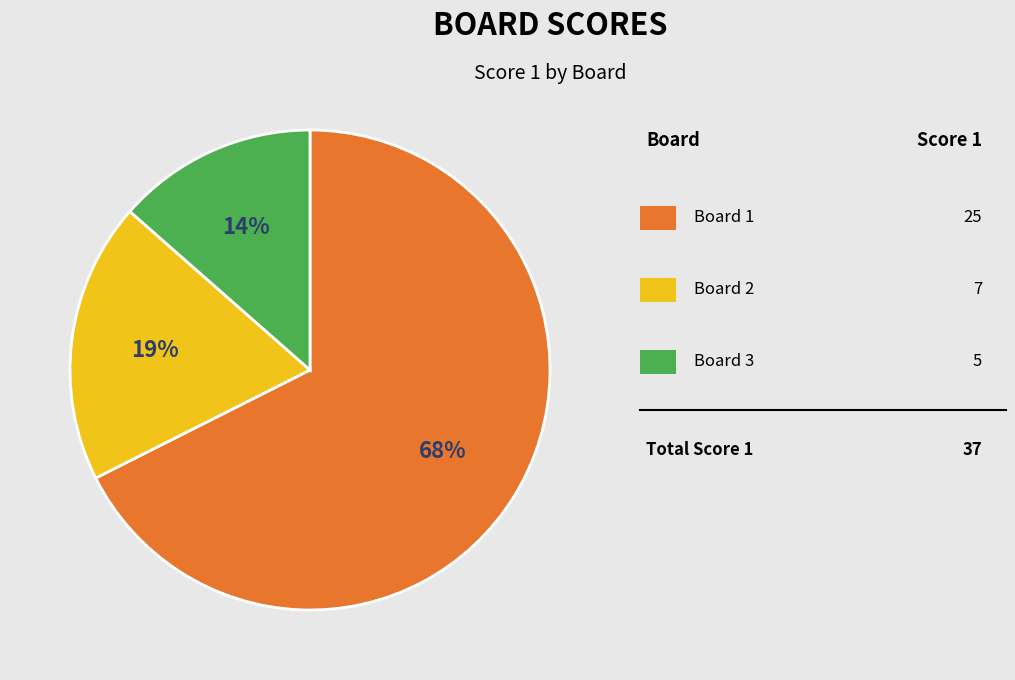

How many slices are in this pie chart?

3